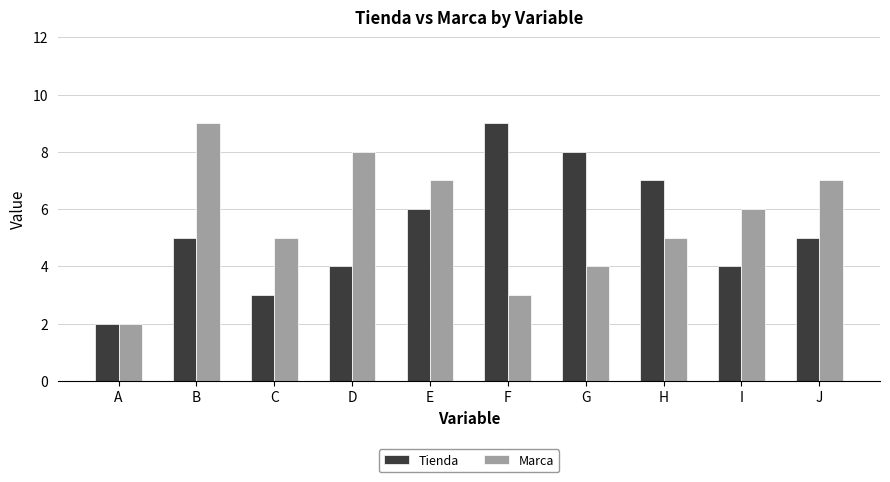

What is the sum of the Marca values at F and J?

10